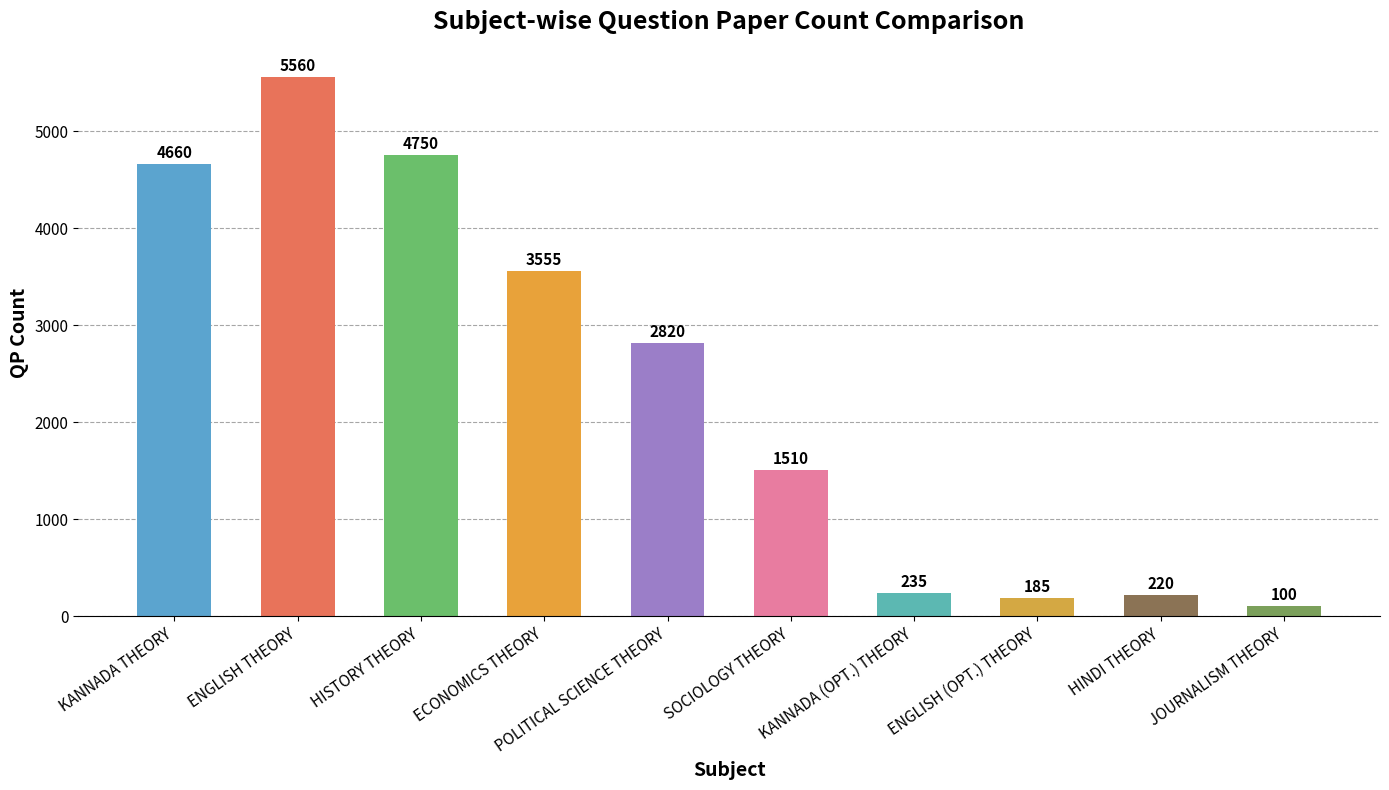

What is the average value?

2360